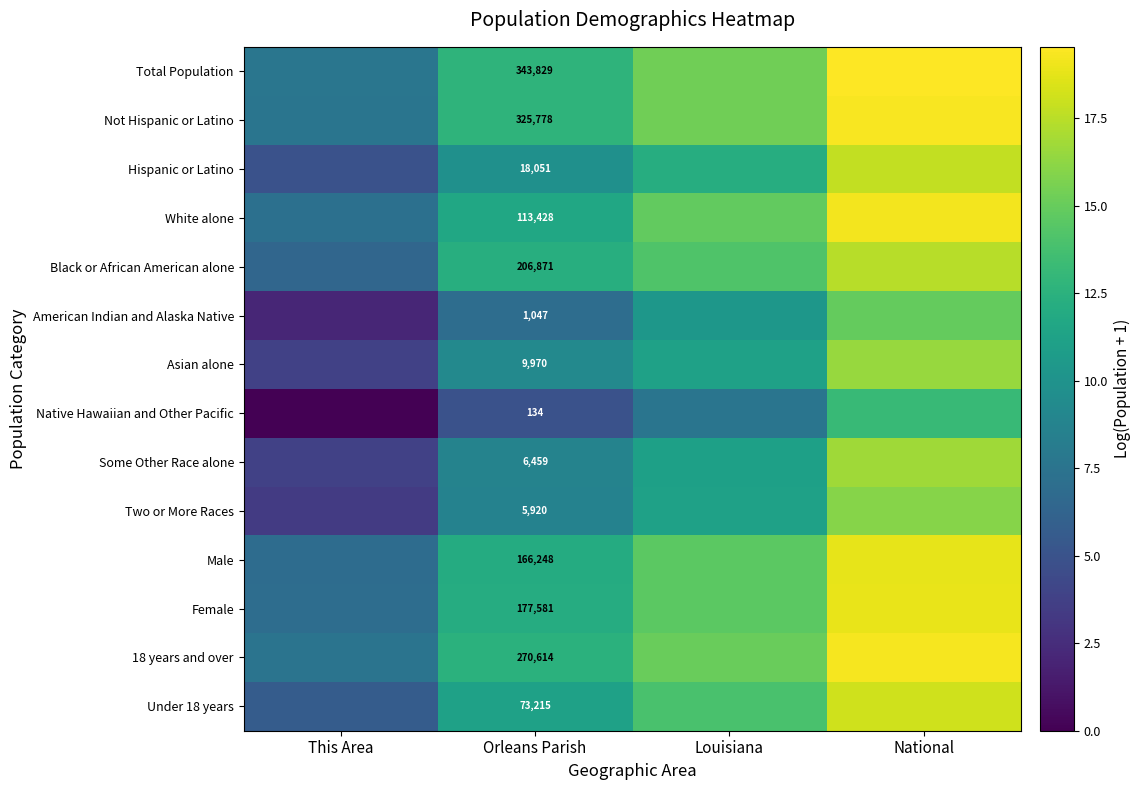

Read the Two or More Races value at Orleans Parish.

8.7